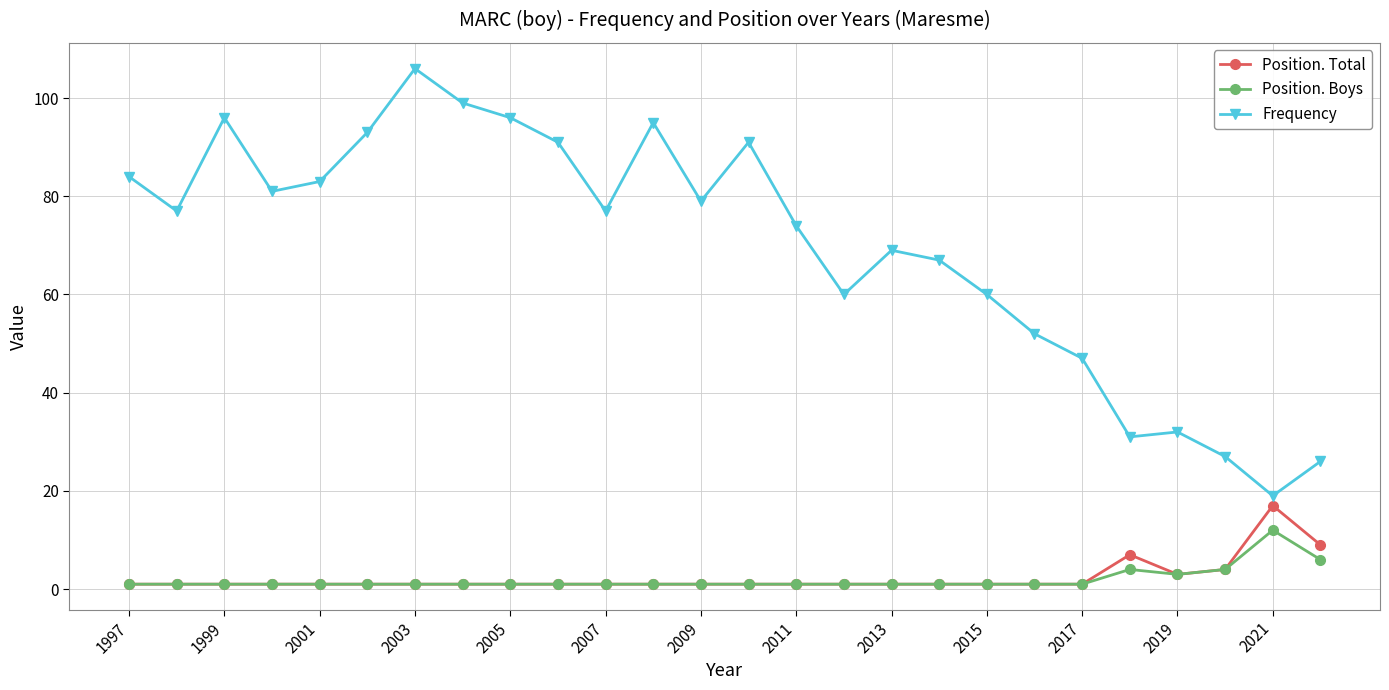

True or false: Position. Boys has more than 0 interior local peaks.

True